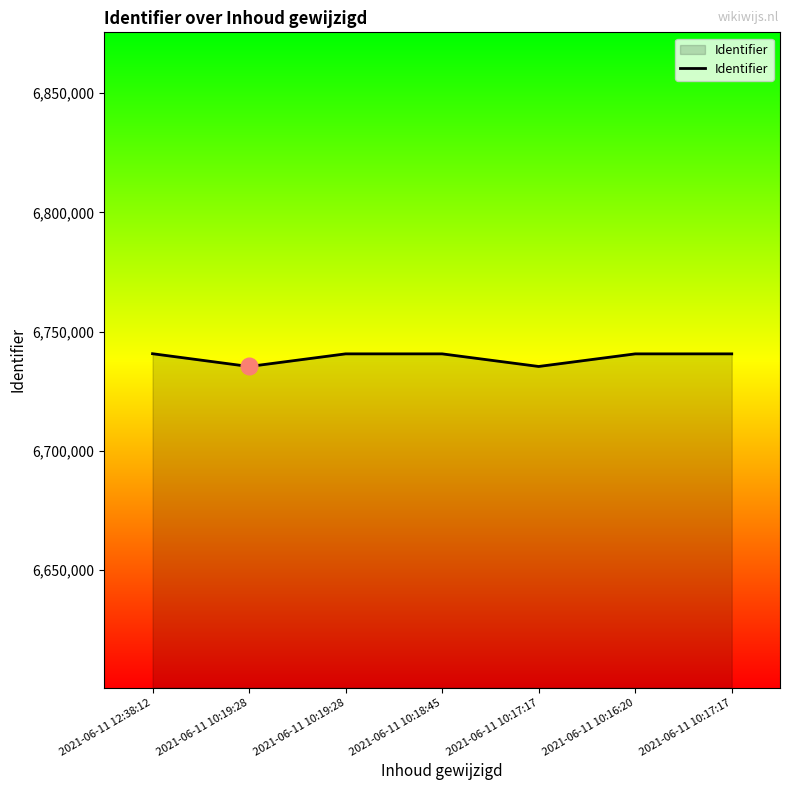

Reading left to right, extract all data points from this chart.

6740726	6735363	6740666	6740665	6735373	6740661	6740664